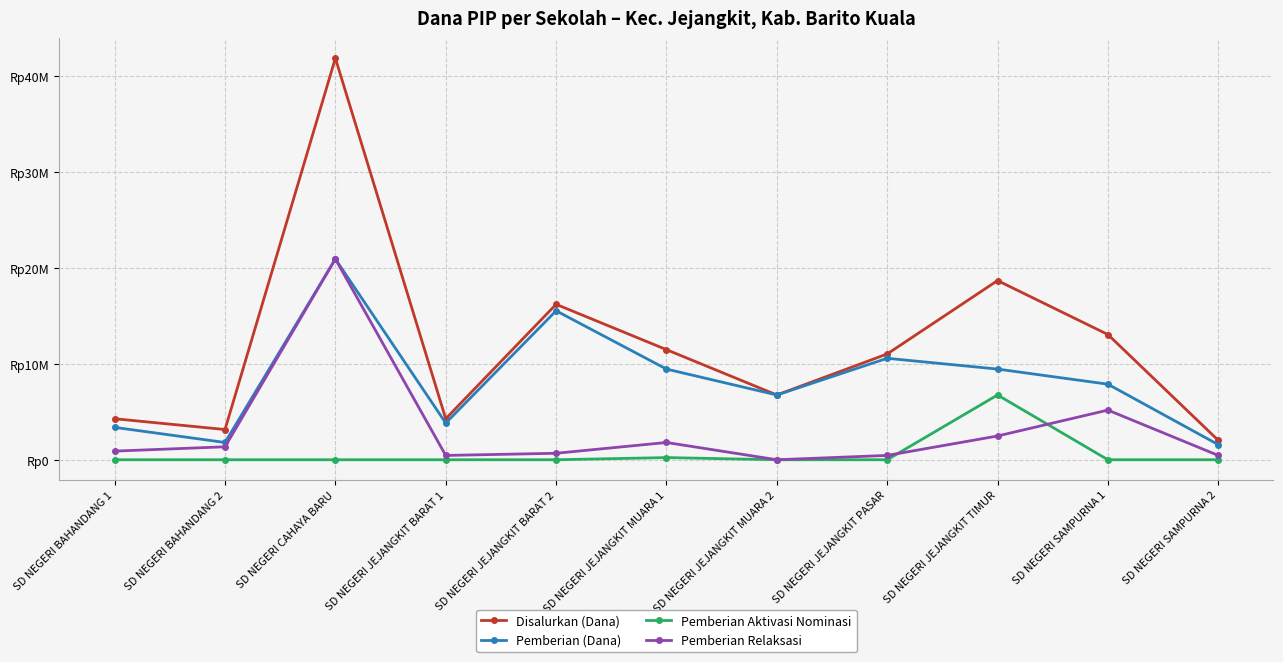

What is the difference between the highest and lowest values at SD NEGERI SAMPURNA 2?

2025000